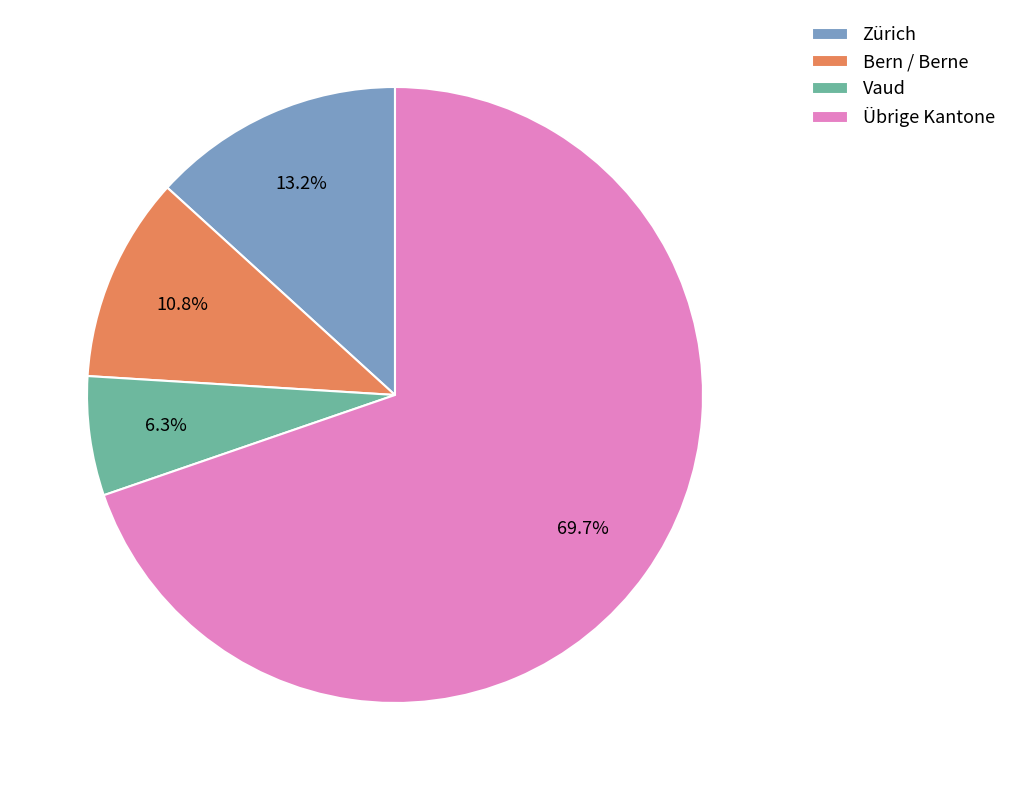

How many slices are in this pie chart?

4